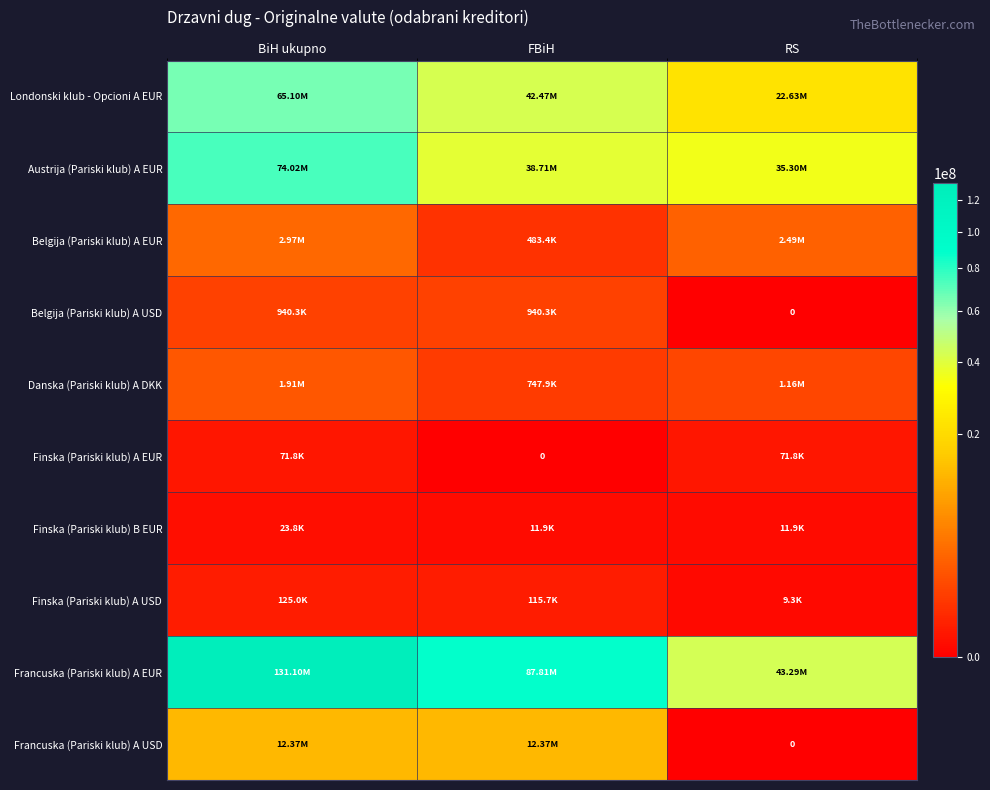

How many values in the Finska (Pariski klub) A EUR series are below 71763?

1